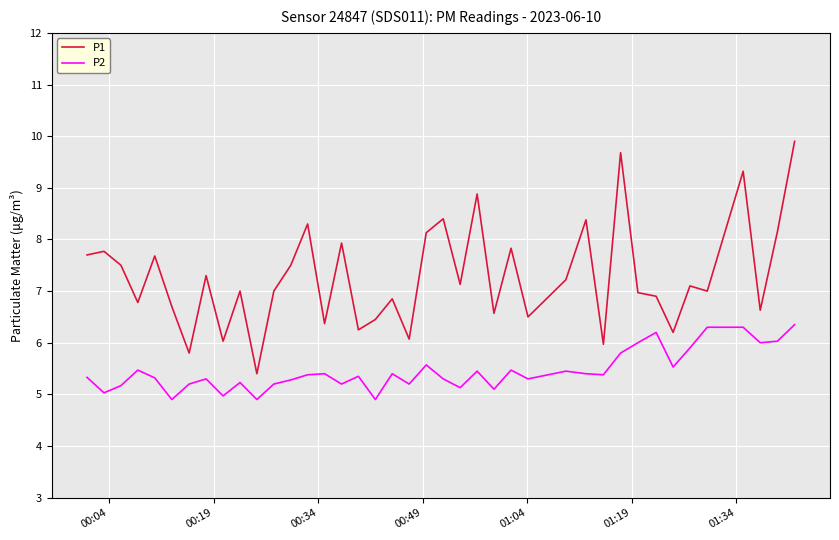

Rank the series by their maximum value, from highest to lowest.

P1, P2